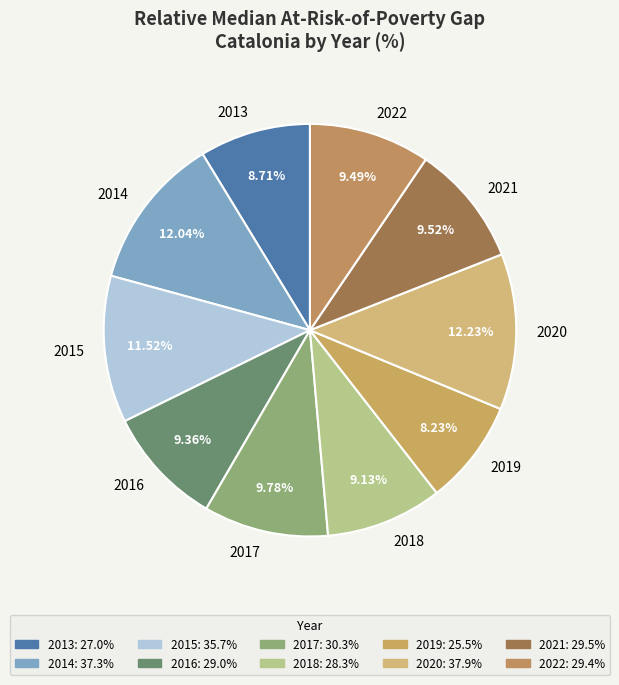

What percentage do 2019 and 2022 together represent?

17.7%